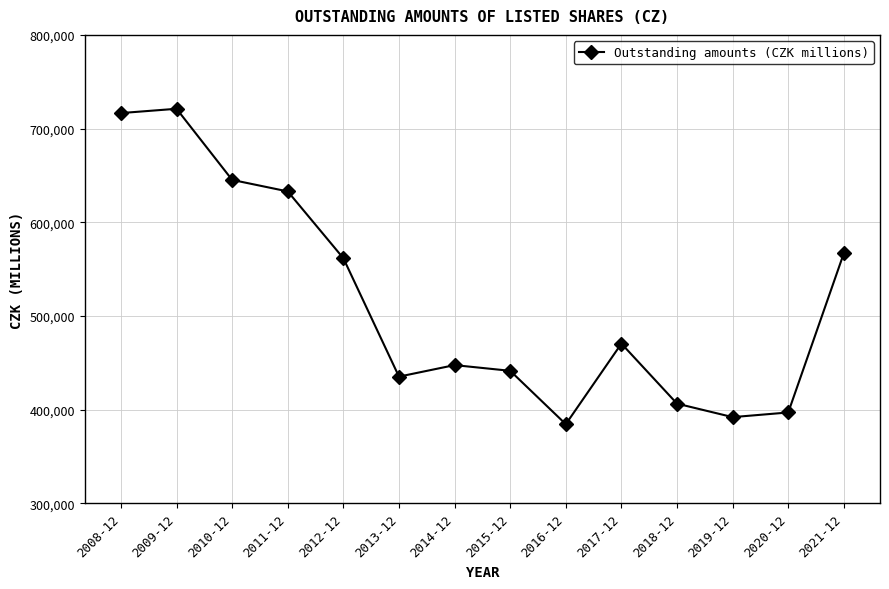

Reading left to right, what are all the values shown in this chart?

716568.0	721148.0	645247.0	632950.0	561666.0	435303.0	447593.2	441500.5	384534.8	470533.0	406463.0	392080.0	397050.0	567017.0